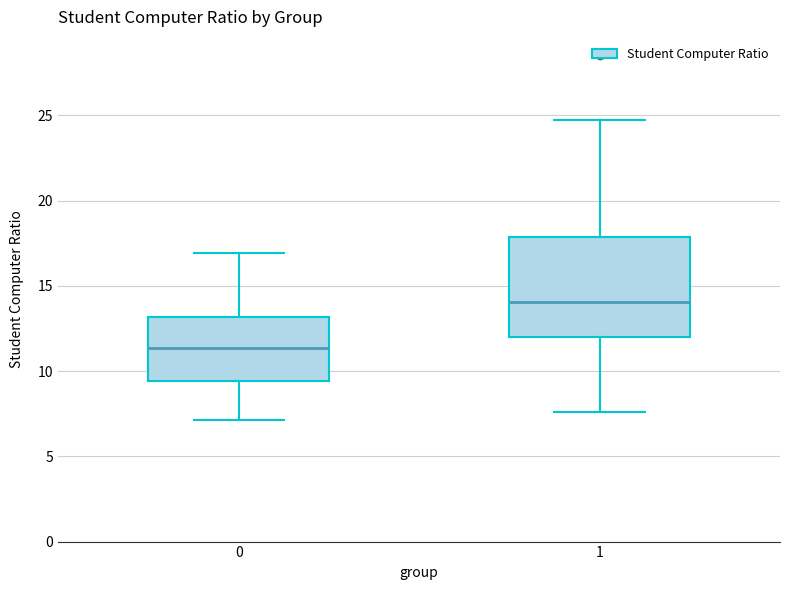

Reading left to right, transcribe this box plot: for each box, give where its median line is, the range the box spans, and where its two whiskers end, as read against the y-axis. The values are not printed on the chart, so give them approximately, as read against the axis.

0: median 11.5, box 9.5 to 13.0, whiskers 7.0 to 17.0
1: median 14.0, box 12.0 to 18.0, whiskers 7.5 to 24.5